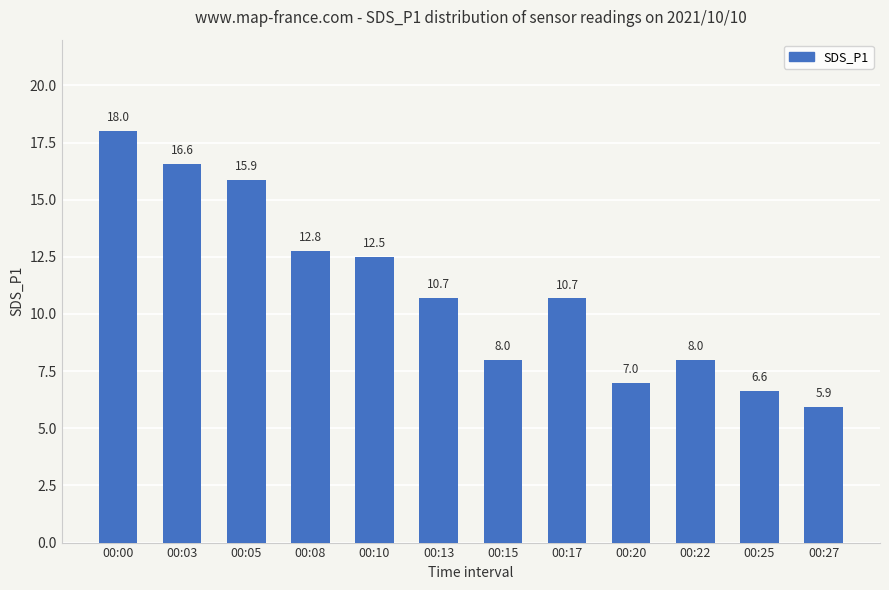

Reading left to right, extract all data points from this chart.

18.0	16.6	15.9	12.8	12.5	10.7	8.0	10.7	7.0	8.0	6.6	5.9